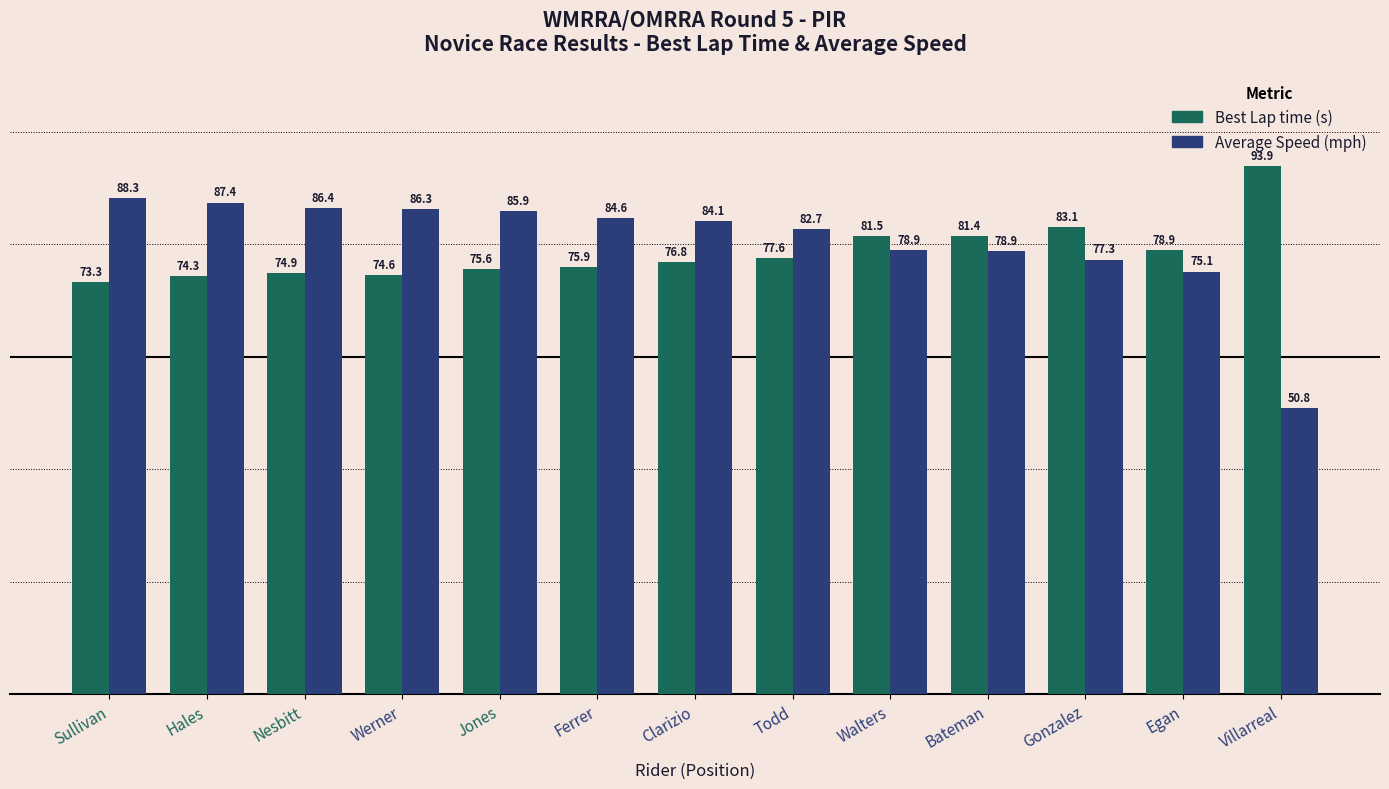

How many series are shown in this chart?

2